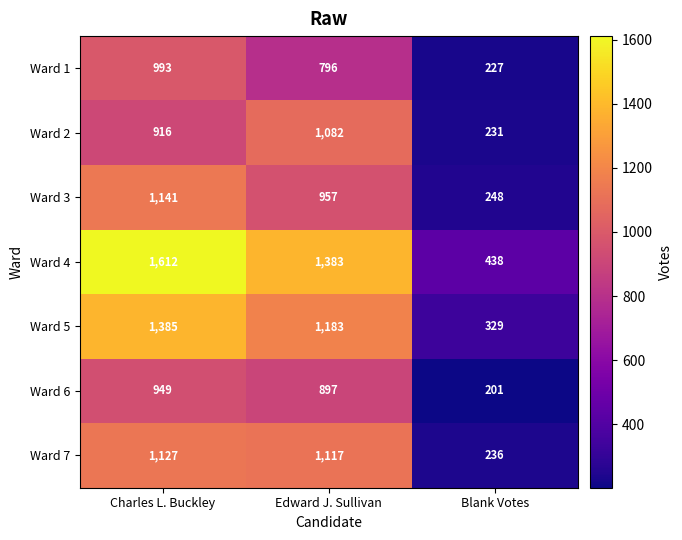

The value of Ward 1 at Blank Votes is 130. True or false?

False